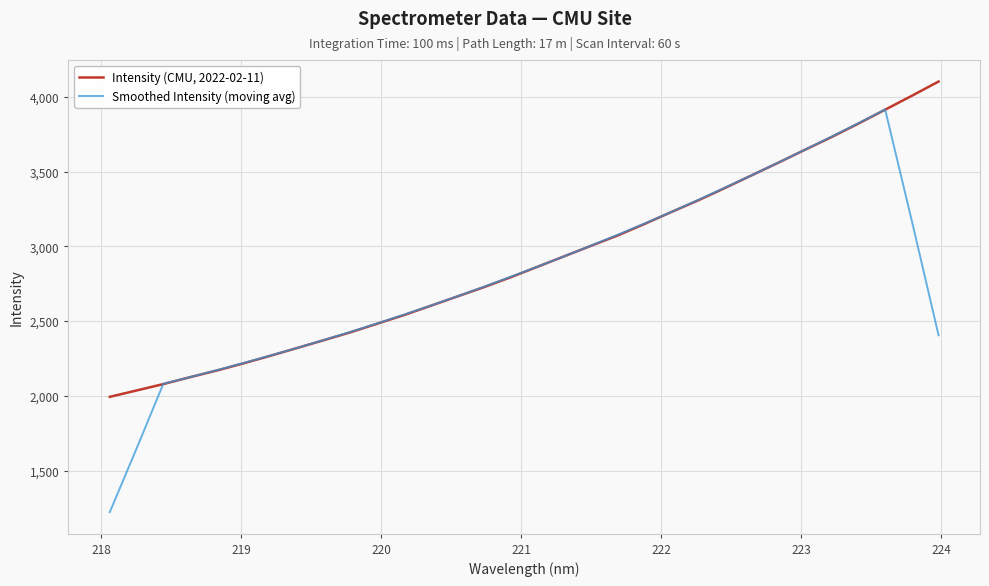

What is the sum of all Smoothed Intensity (moving avg) values?

89393.4